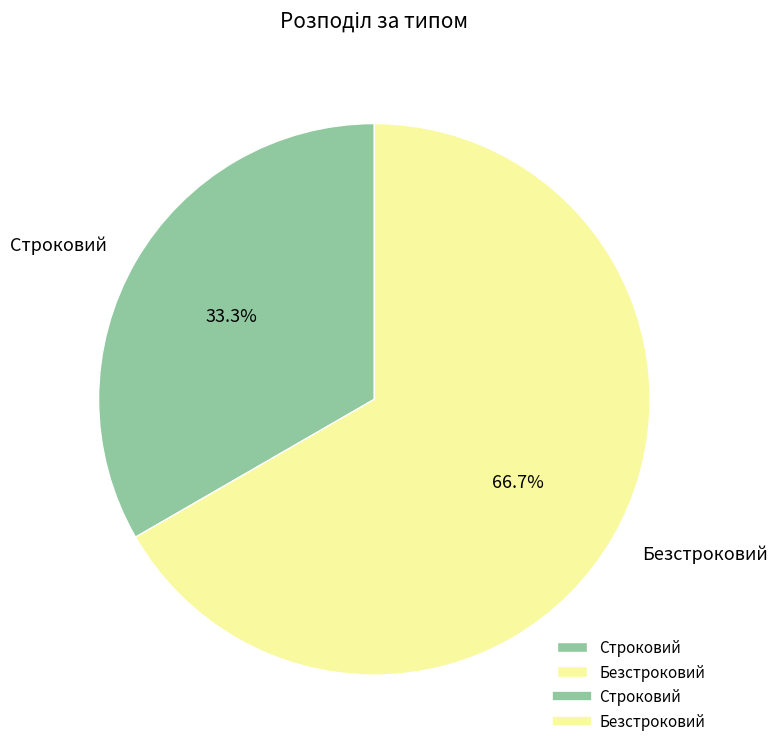

What percentage do Строковий and Безстроковий together represent?

100.0%